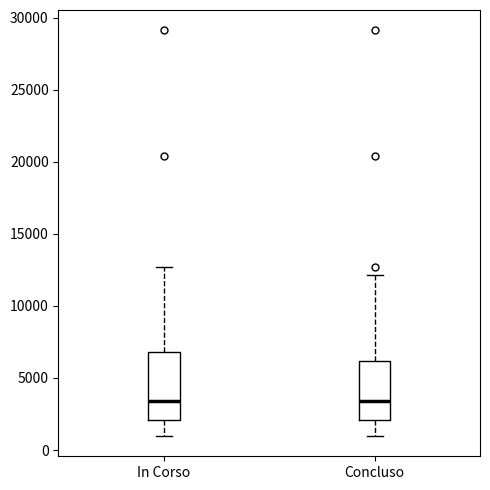

Which box is the tallest, from its lower edge to its upper edge?

In Corso